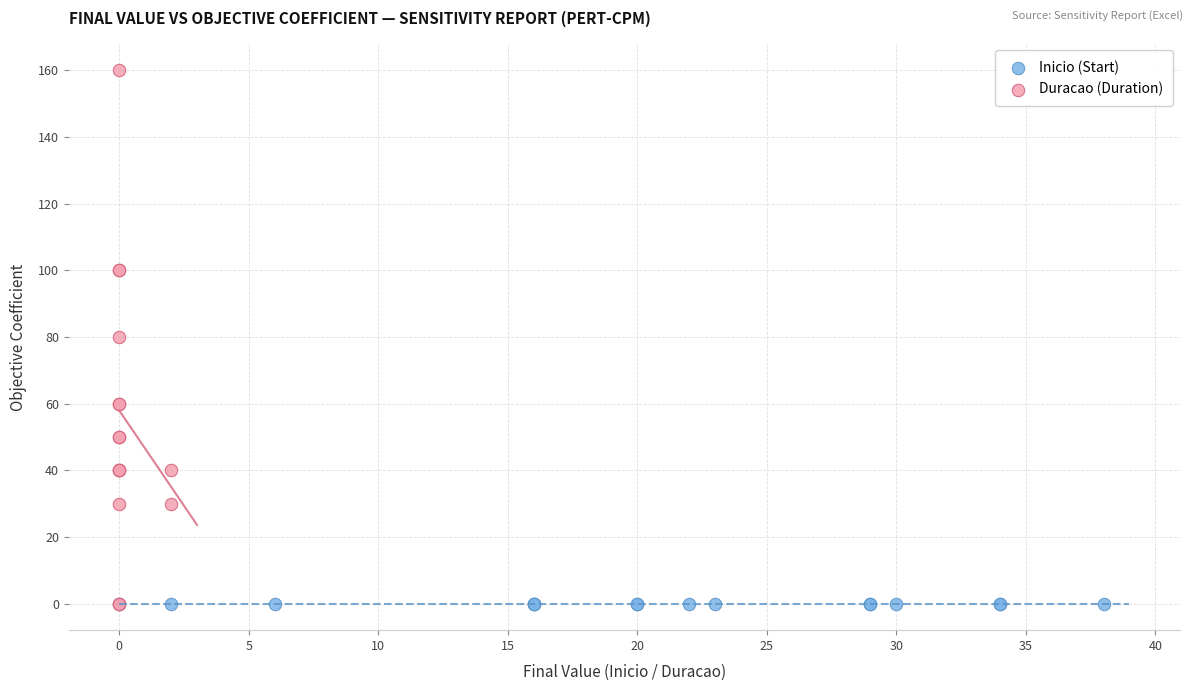

Which series reaches the maximum Y coordinate?

Duracao (Duration)